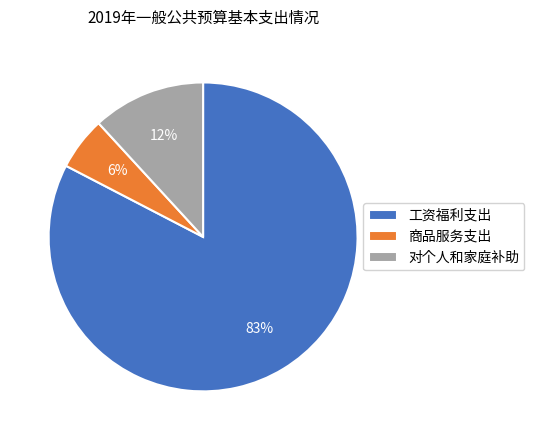

Which slice is the smallest?

商品服务支出